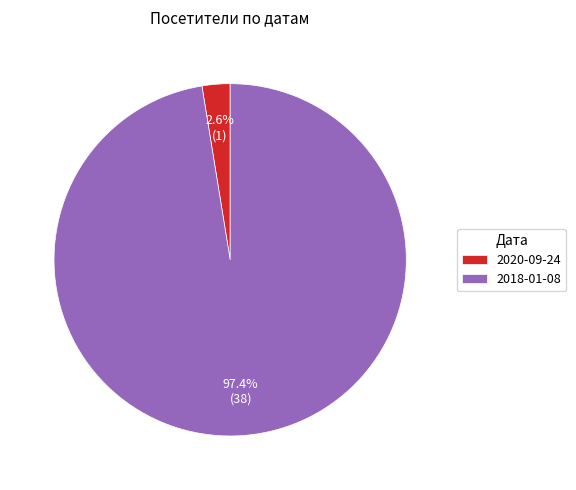

What percentage is the 2020-09-24 slice, to the nearest percent?

3%